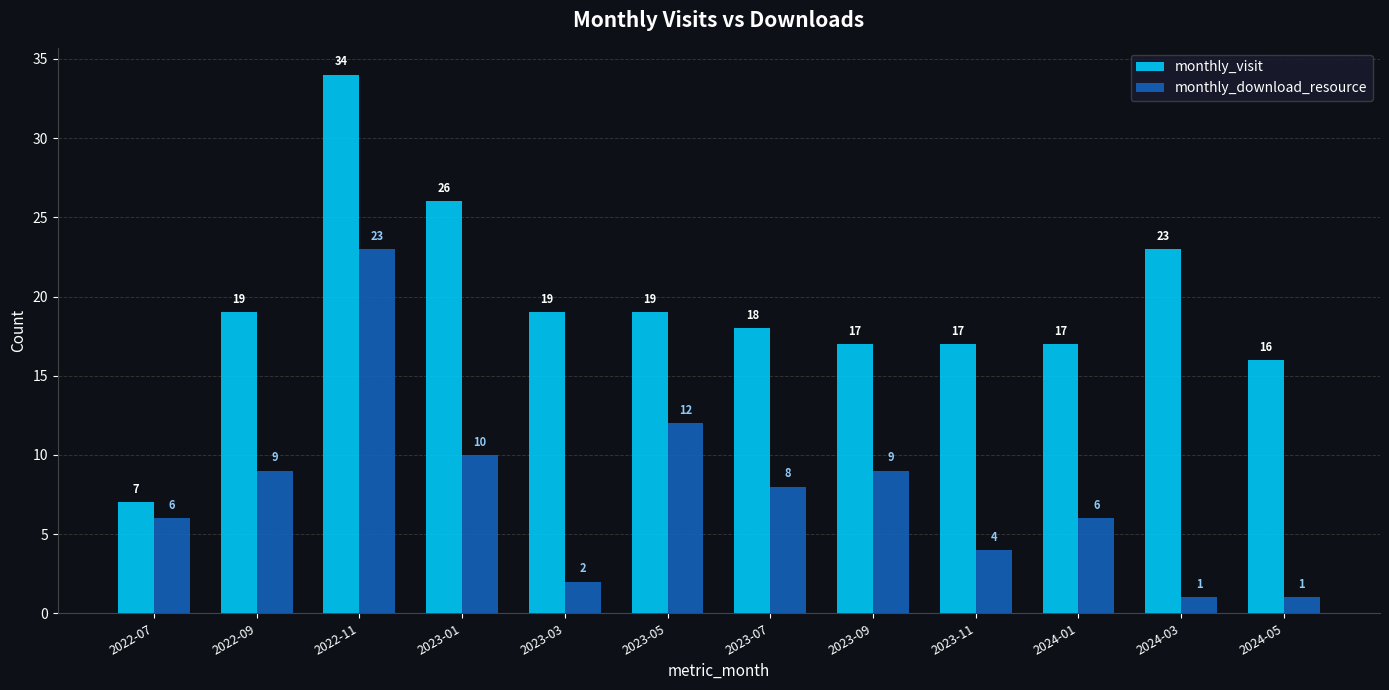

Which category has the highest value in the monthly_visit series?

2022-11